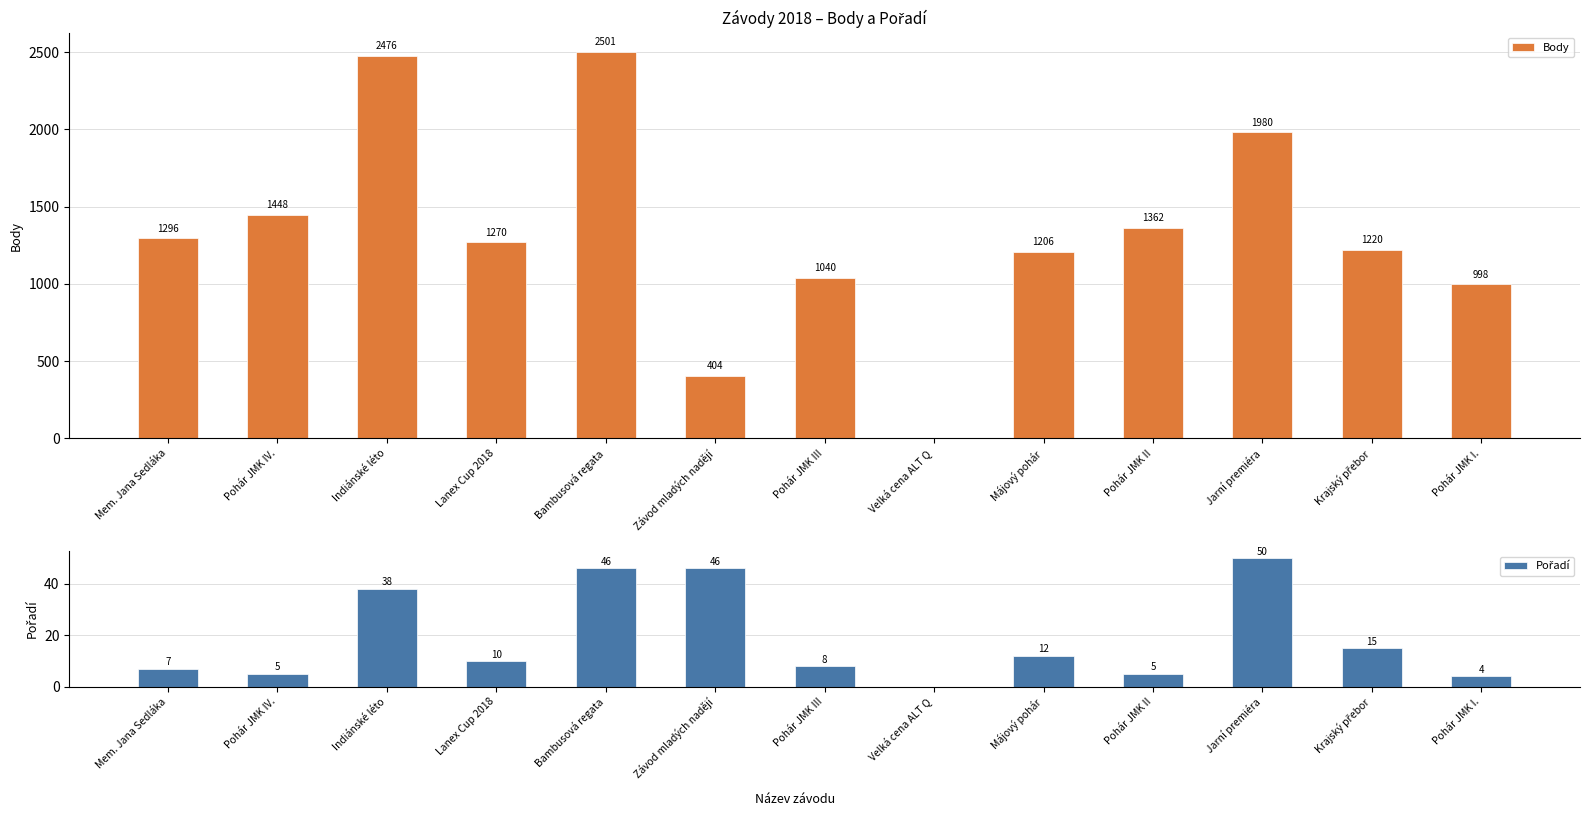

Rank the series by their maximum value, from lowest to highest.

Pořadí, Body